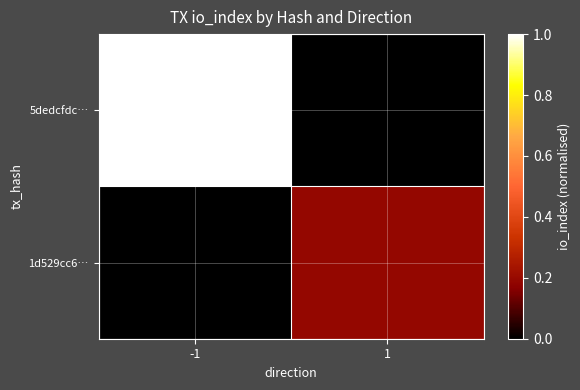

Reading right to left, what are all the values shown in this chart?

5dedcfdc…: 1=0.0	-1=1.0
1d529cc6…: 1=0.2	-1=0.0